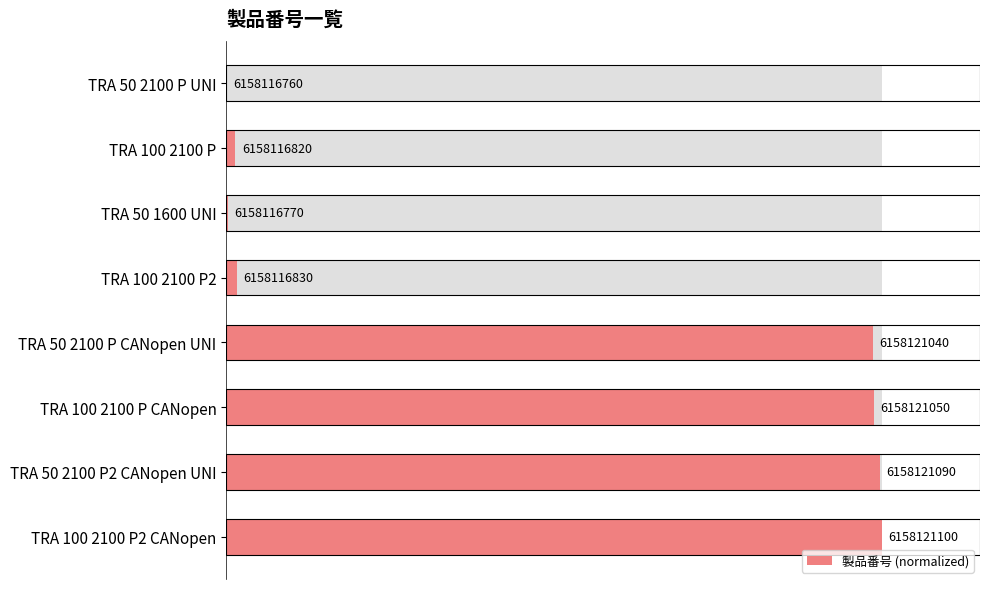

True or false: the data shows 0.0 at TRA 50 2100 P UNI.

True